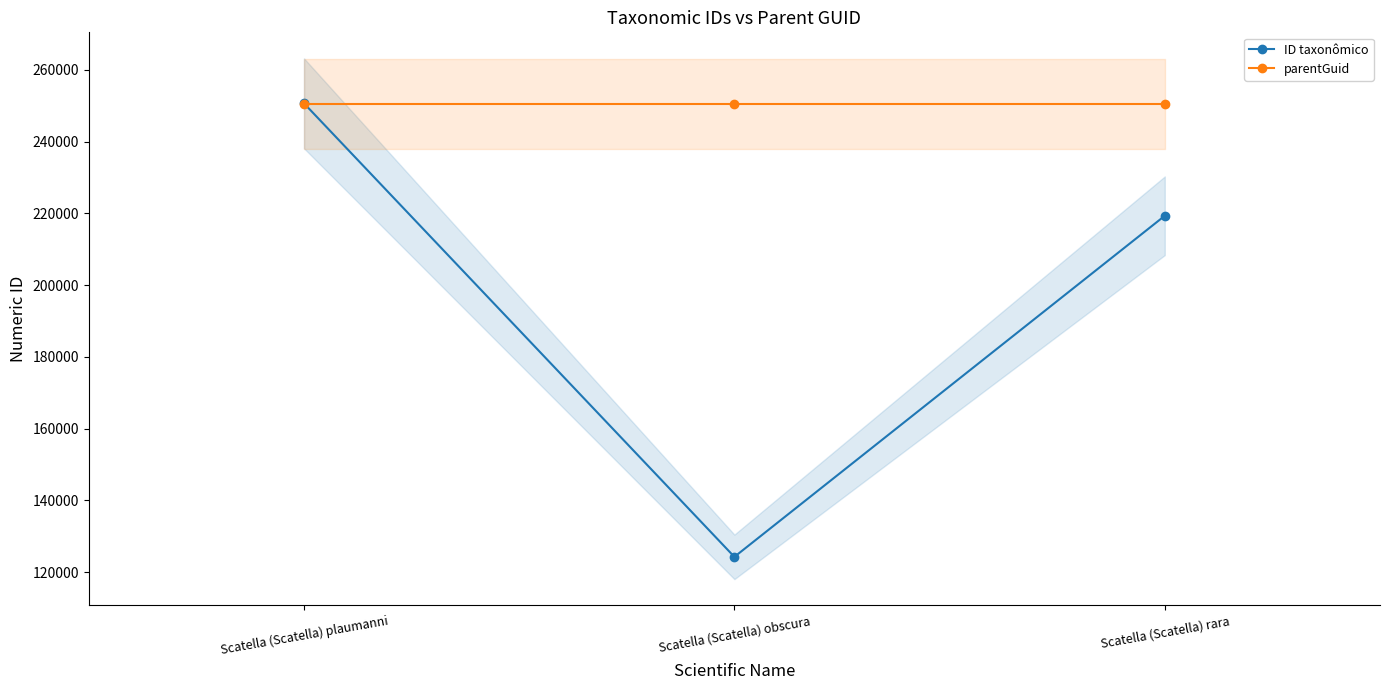

Rank the series by their maximum value, from lowest to highest.

parentGuid, ID taxonômico